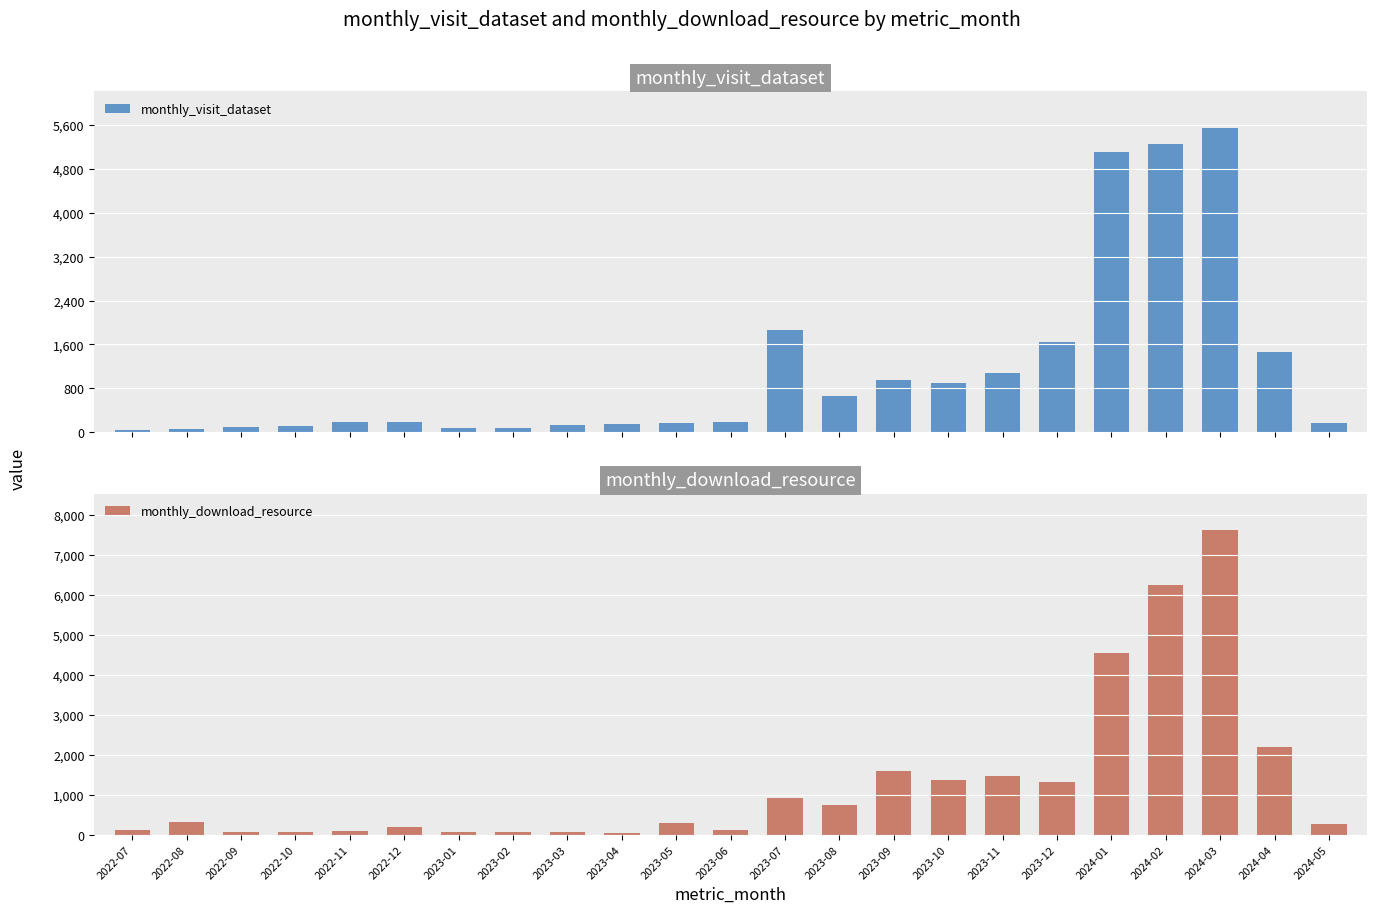

At which category does the chart reach its minimum across all series?

2023-04